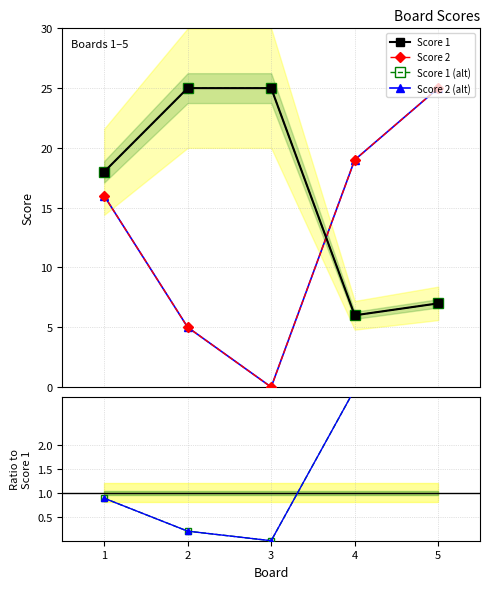

At how many categories does at least one series exceed 1?

5